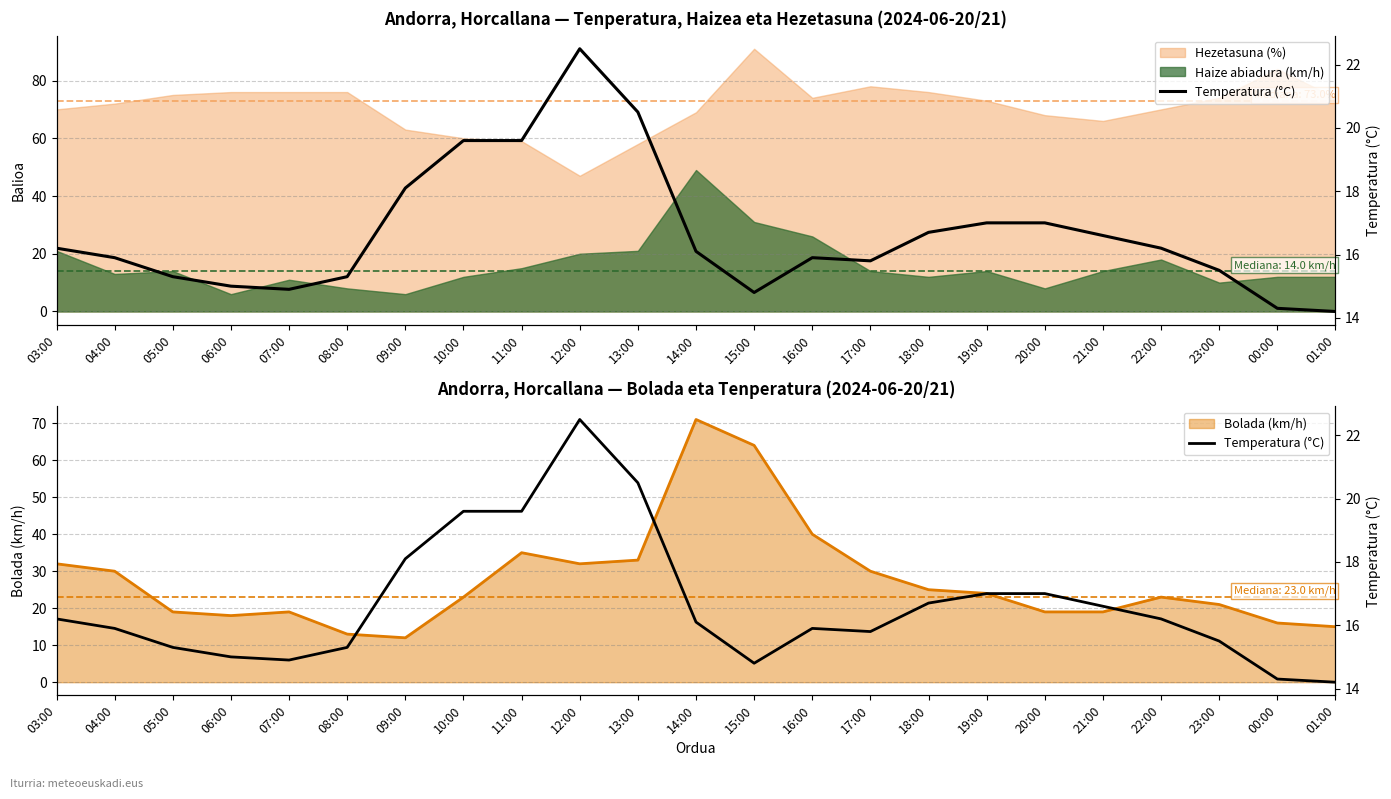

The chart shows a value of 22.5 at 12:00. True or false?

True